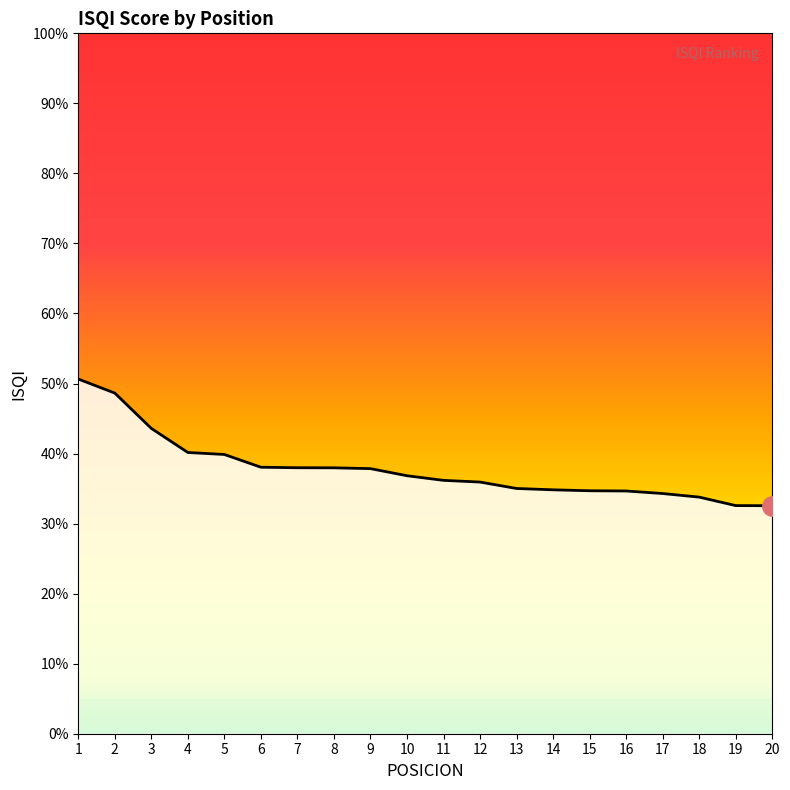

What is the value of the 11th point from the left?

0.4